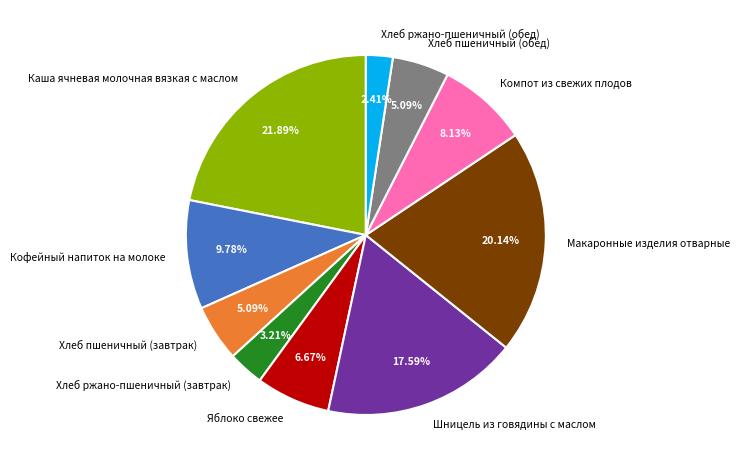

To the nearest percent, what percentage of the pie is Кофейный напиток на молоке?

10%